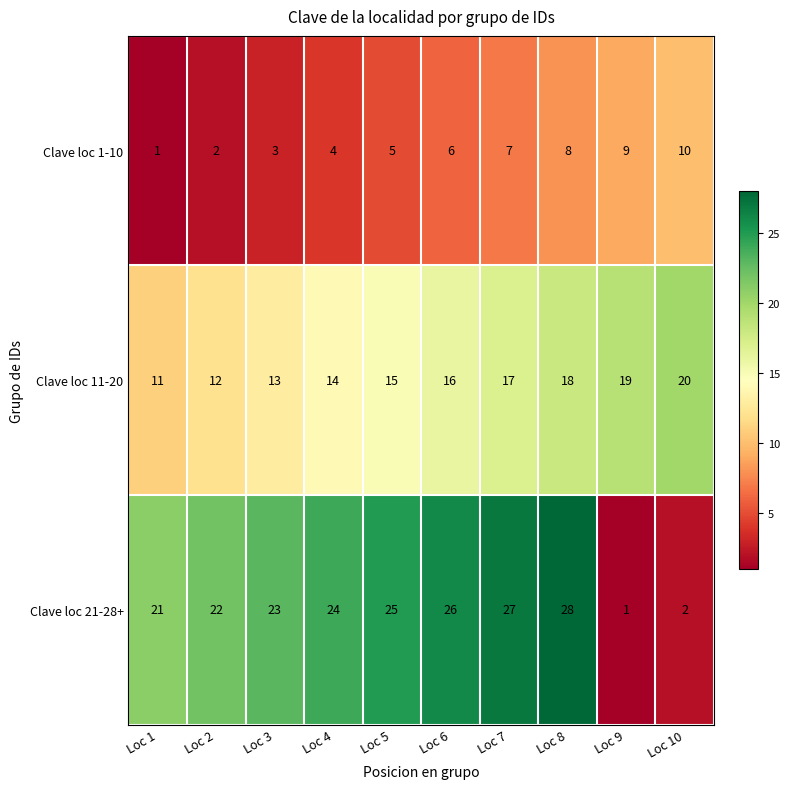

Reading left to right, list all the values displayed in this chart.

Clave loc 1-10: Loc 1=1	Loc 2=2	Loc 3=3	Loc 4=4	Loc 5=5	Loc 6=6	Loc 7=7	Loc 8=8	Loc 9=9	Loc 10=10
Clave loc 11-20: Loc 1=11	Loc 2=12	Loc 3=13	Loc 4=14	Loc 5=15	Loc 6=16	Loc 7=17	Loc 8=18	Loc 9=19	Loc 10=20
Clave loc 21-28+: Loc 1=21	Loc 2=22	Loc 3=23	Loc 4=24	Loc 5=25	Loc 6=26	Loc 7=27	Loc 8=28	Loc 9=1	Loc 10=2